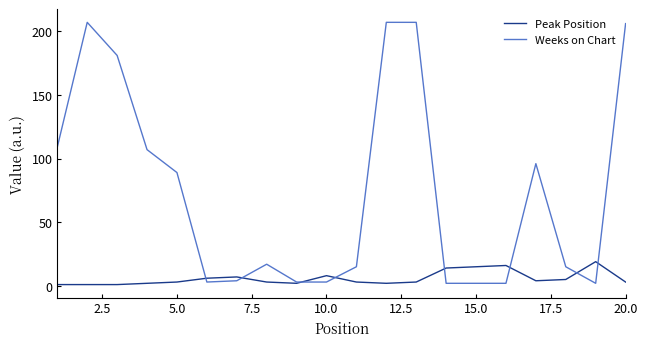

What is the greatest value displayed?

207